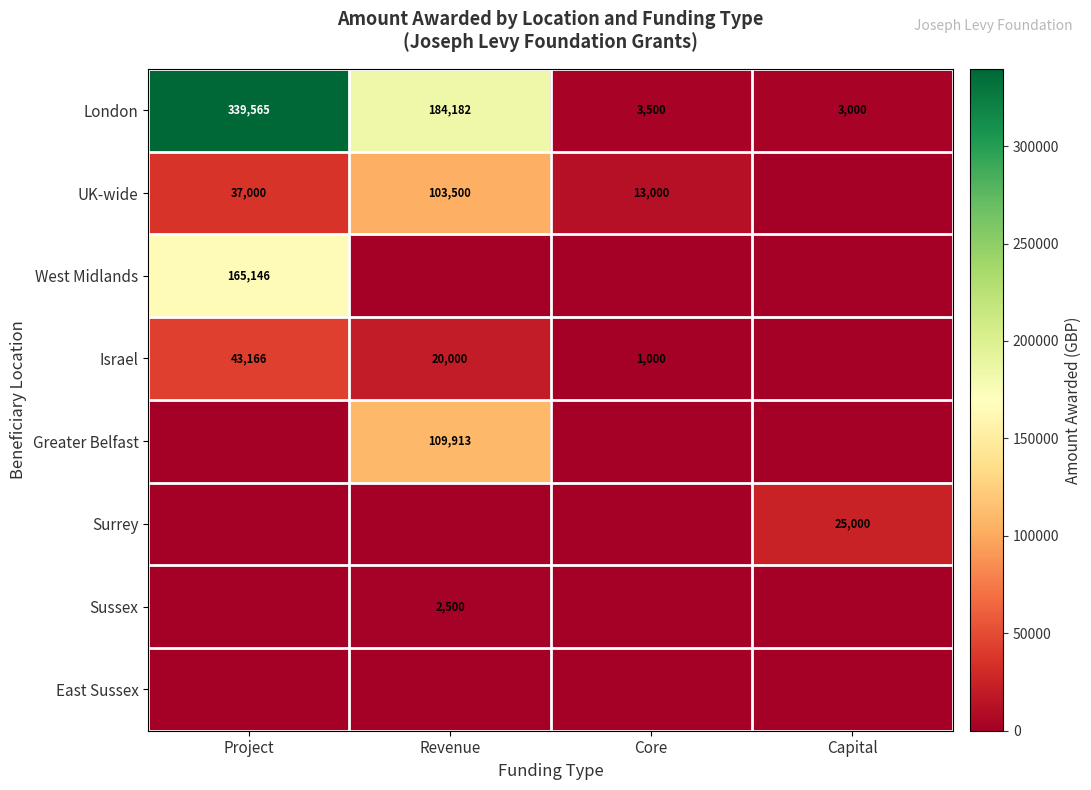

Is it true that UK-wide equals 37000 at Project?

True